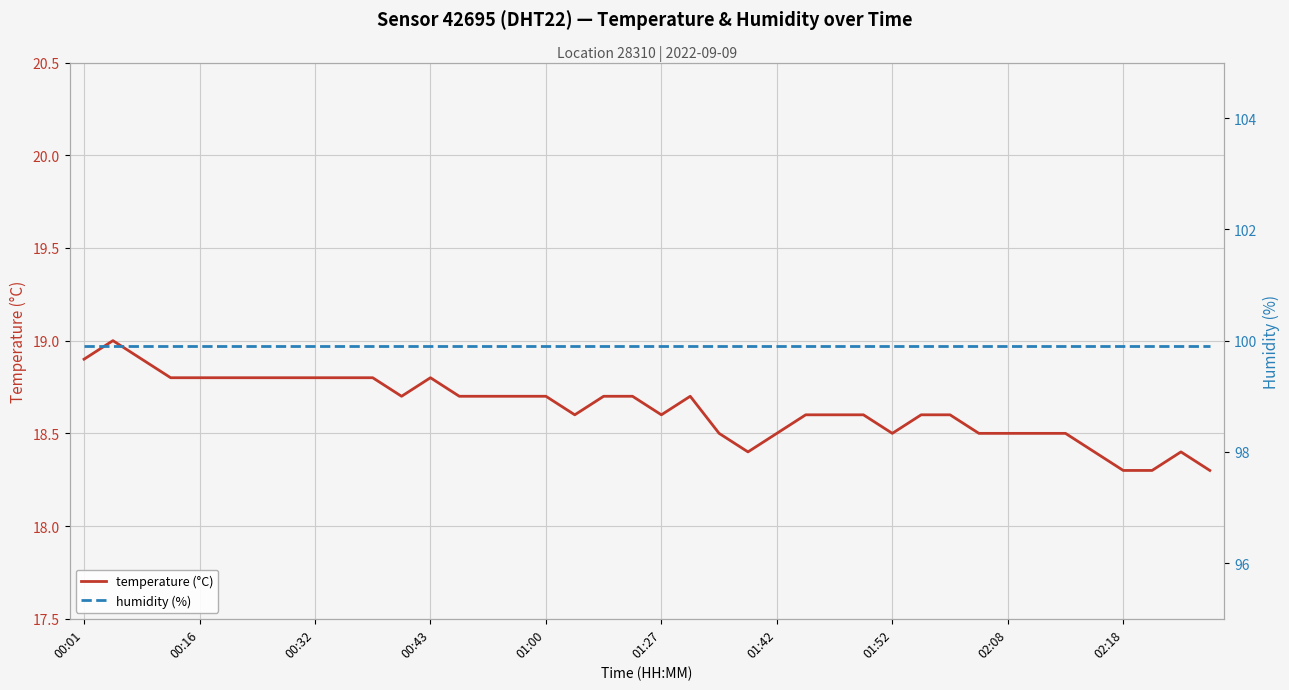

True or false: temperature (°C) and humidity (%) cross at least once.

False